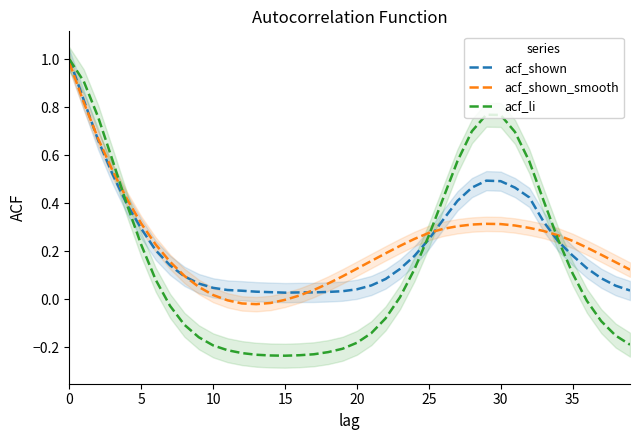

How many data points does each series have?

40